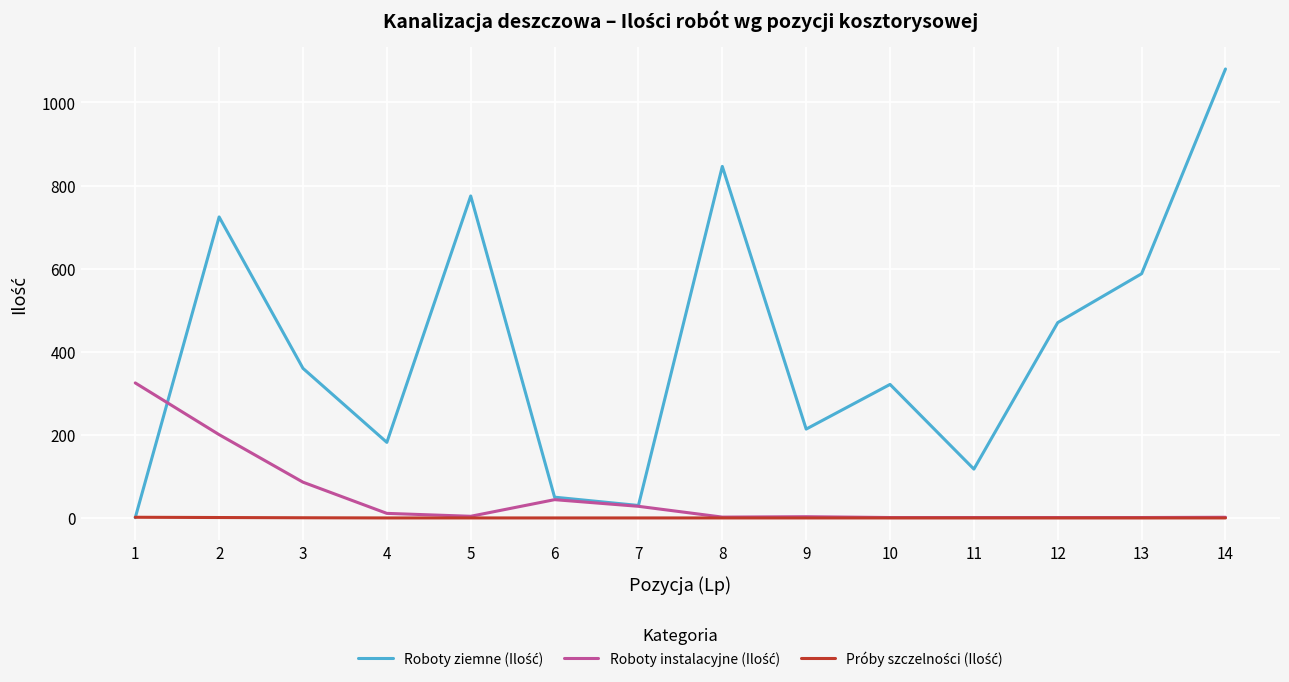

At which category is the sum across all series the highest?

14